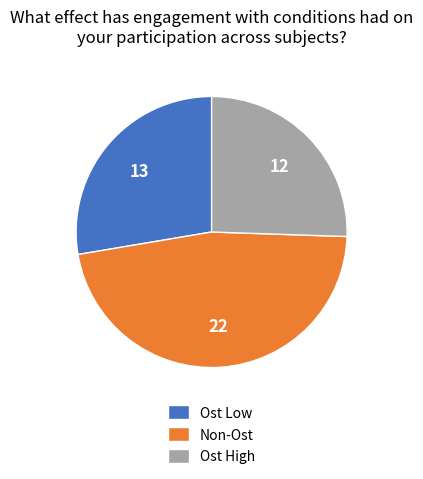

What is the ratio of the value at Ost High to the value at Ost Low?

0.9